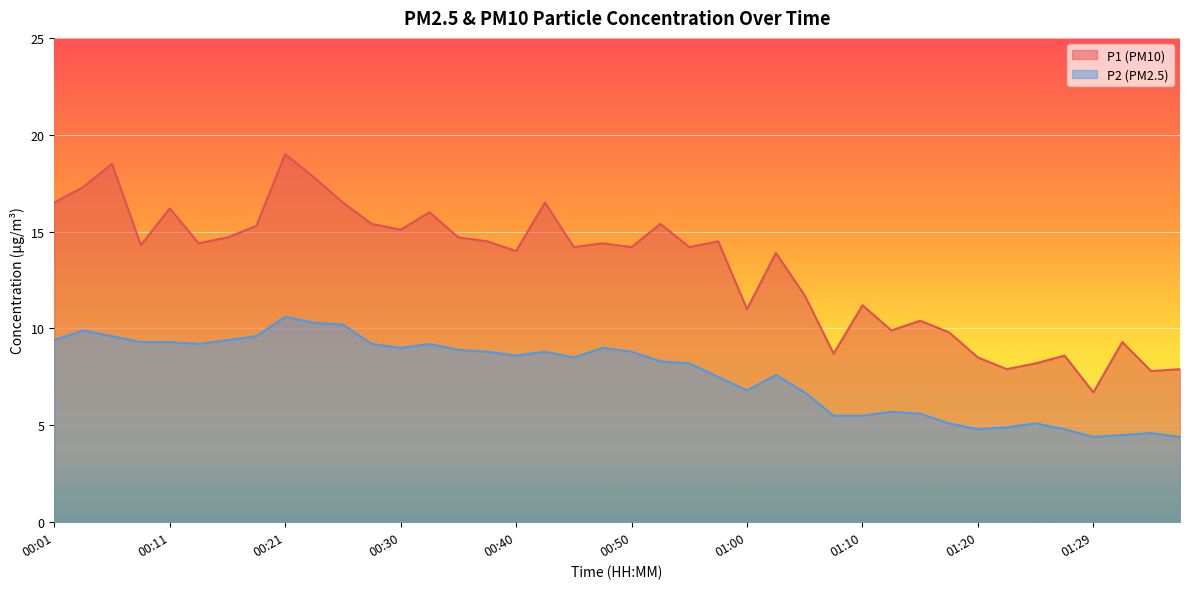

At which category does the chart reach its minimum across all series?

01:29